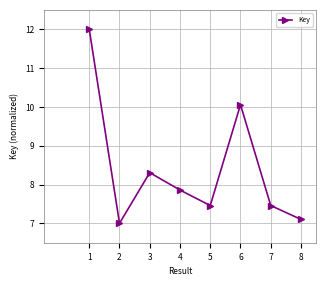

What value does the data have at 3?

8.3